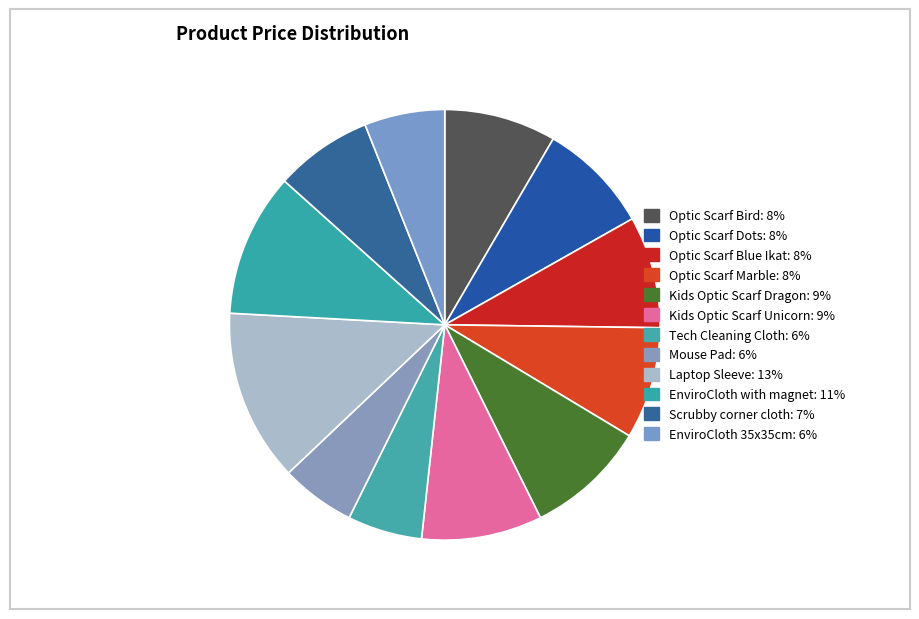

Count the number of slices in the pie.

12